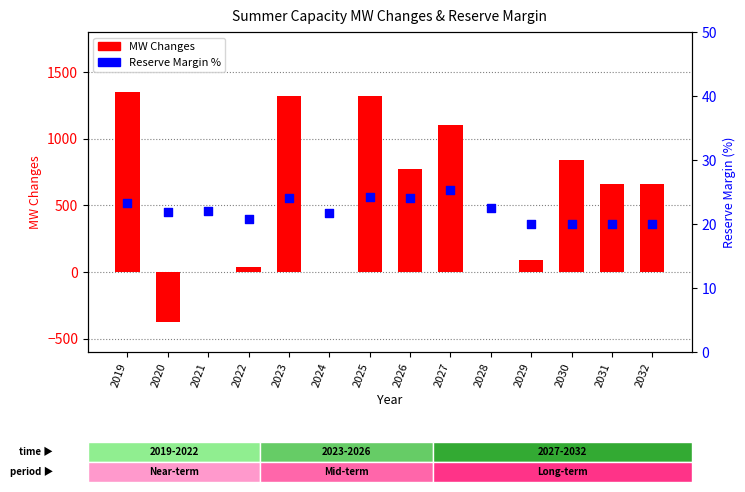

Is the value of MW Changes at 2028 greater than the value of Reserve Margin % at 2023?

No